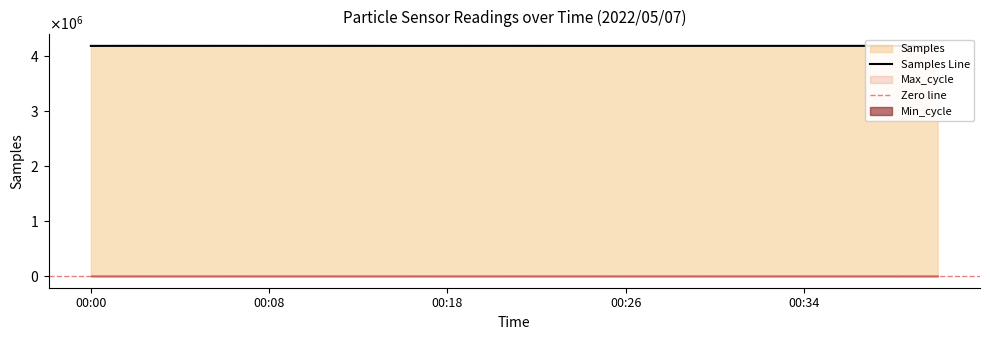

True or false: Samples and SDS_P2 intersect in this chart.

False